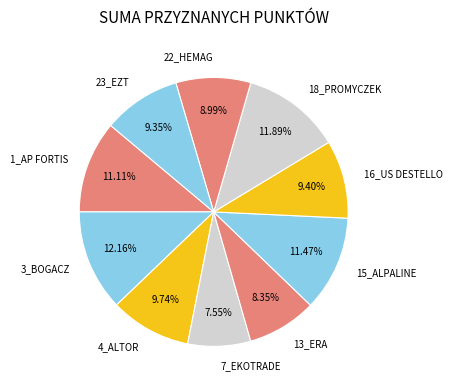

Does 4_ALTOR account for over 50% of the chart?

No